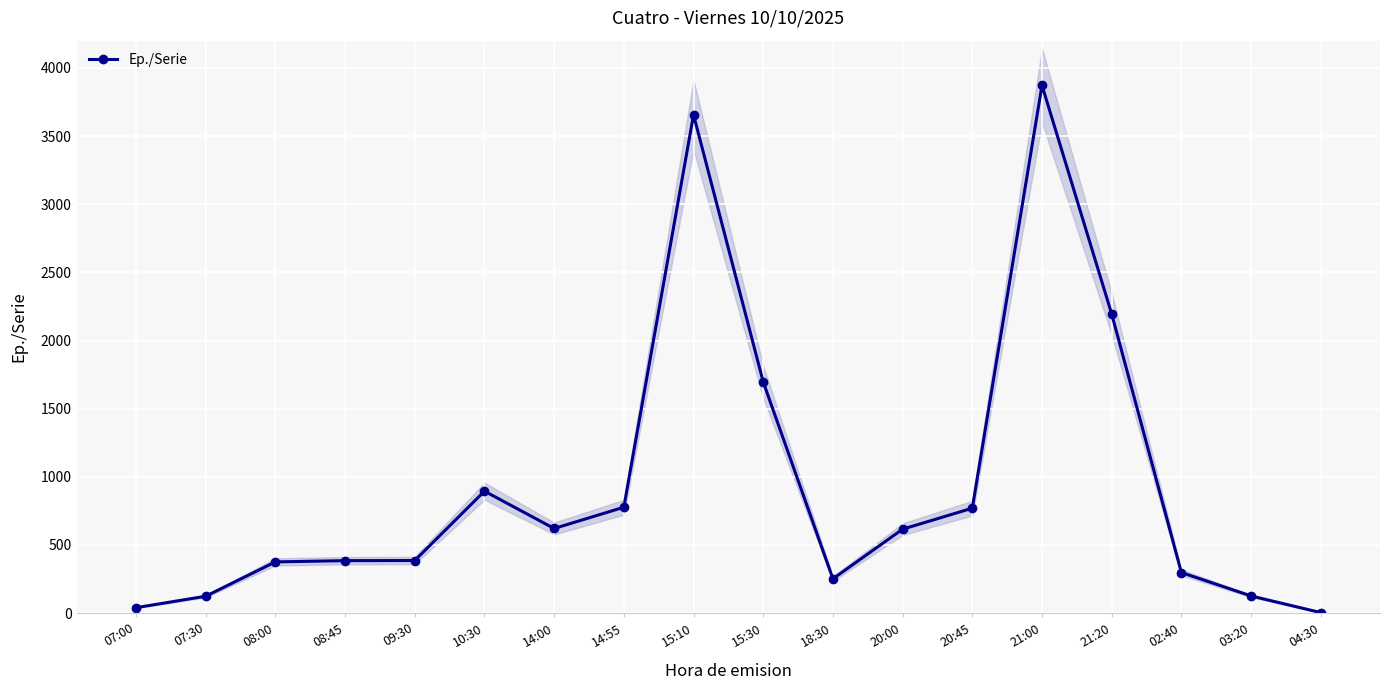

What is the label of the 13th point from the right?

10:30